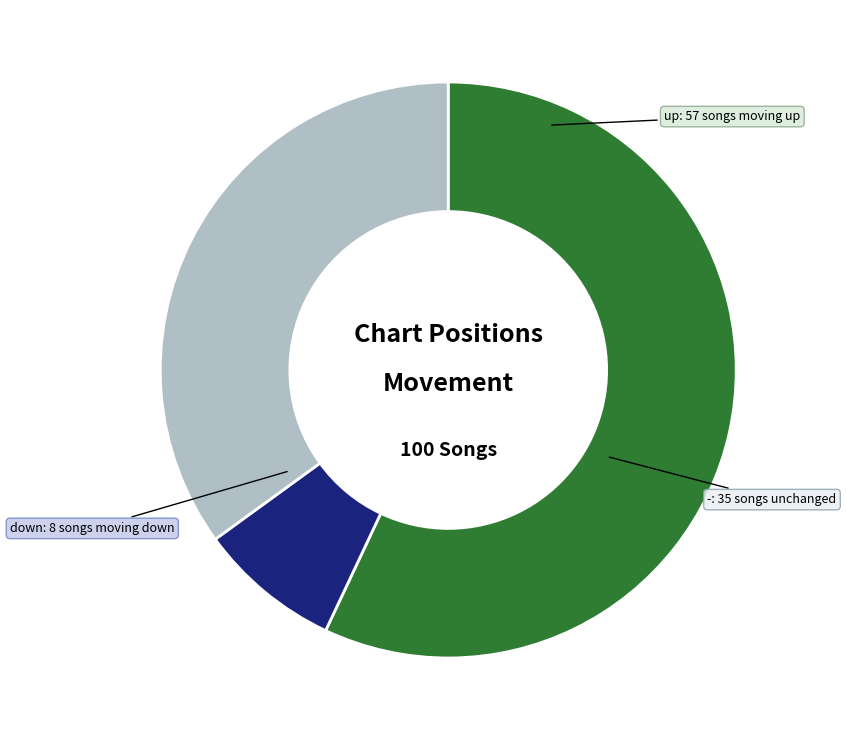

Rank the categories by value from lowest to highest.

down, -, up